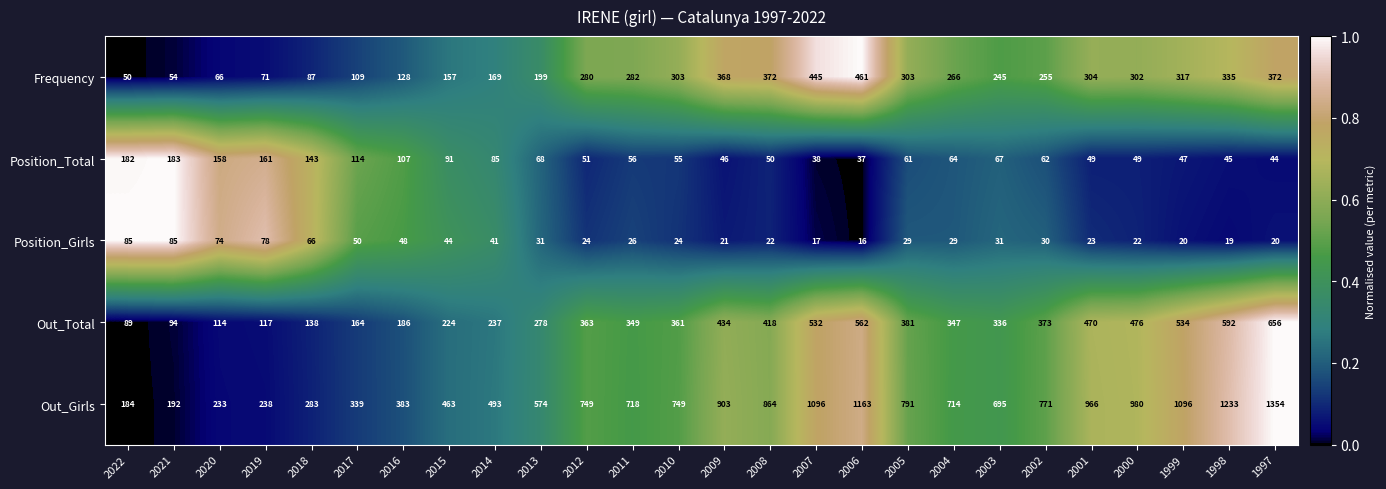

Where is Position_Girls nearest to the value 50?

2017